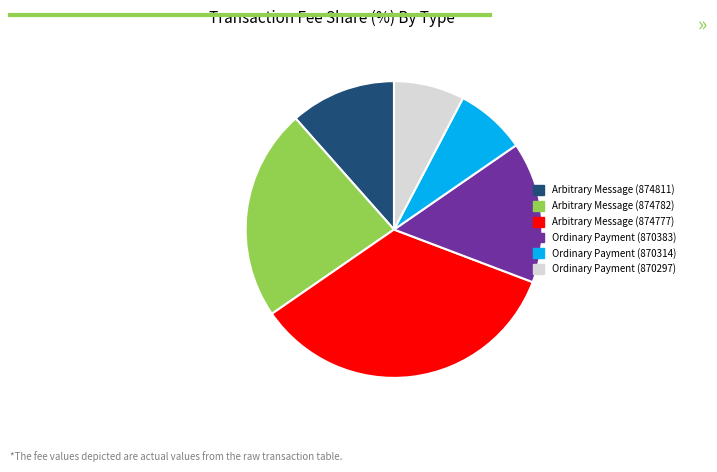

Which has a higher value, Ordinary Payment (870297) or Arbitrary Message (874782)?

Arbitrary Message (874782)